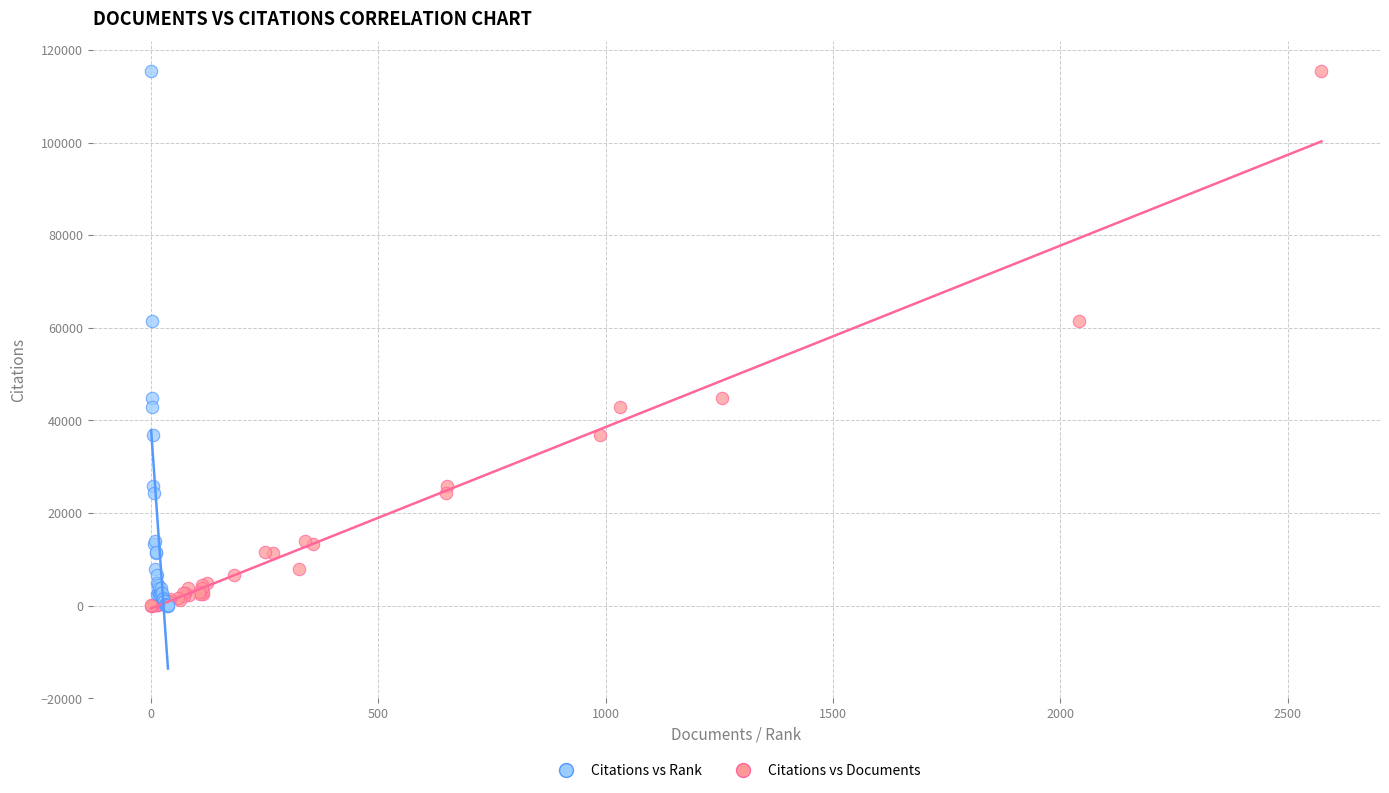

What are all the series names shown in the legend?

Citations vs Rank, Citations vs Documents